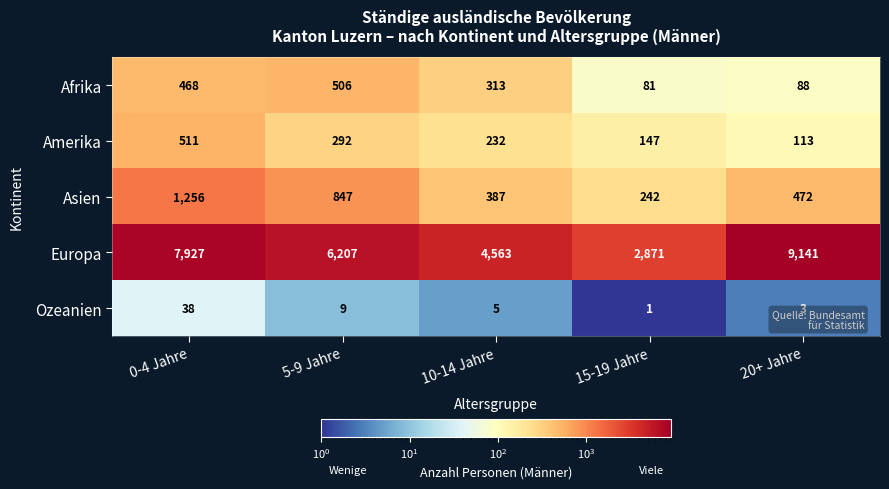

At 20+ Jahre, list the series in order from largest to smallest.

Europa, Asien, Amerika, Afrika, Ozeanien